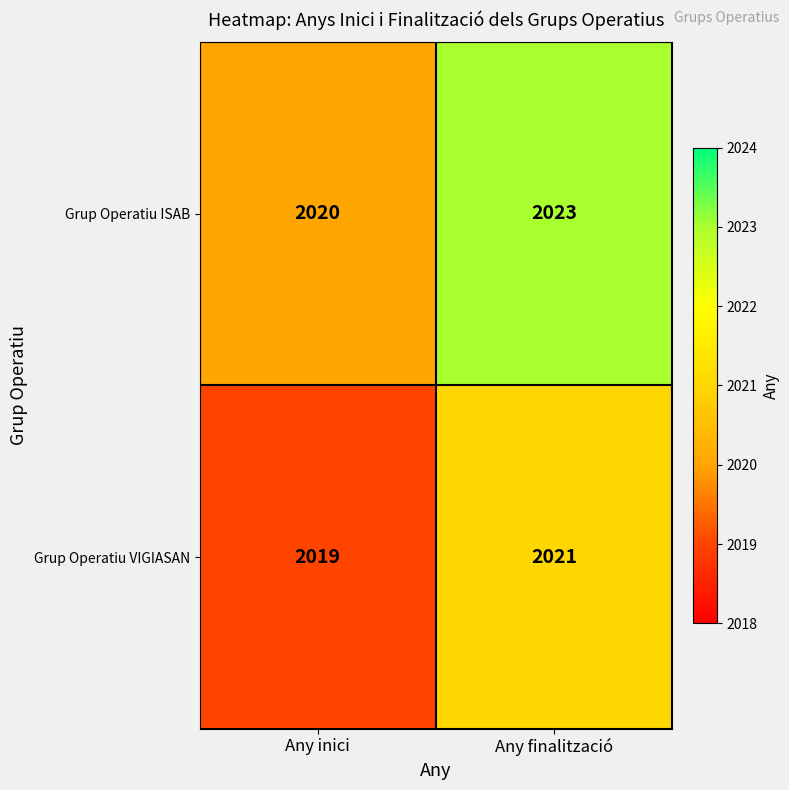

What is the difference between the highest and lowest values at Any finalització?

2